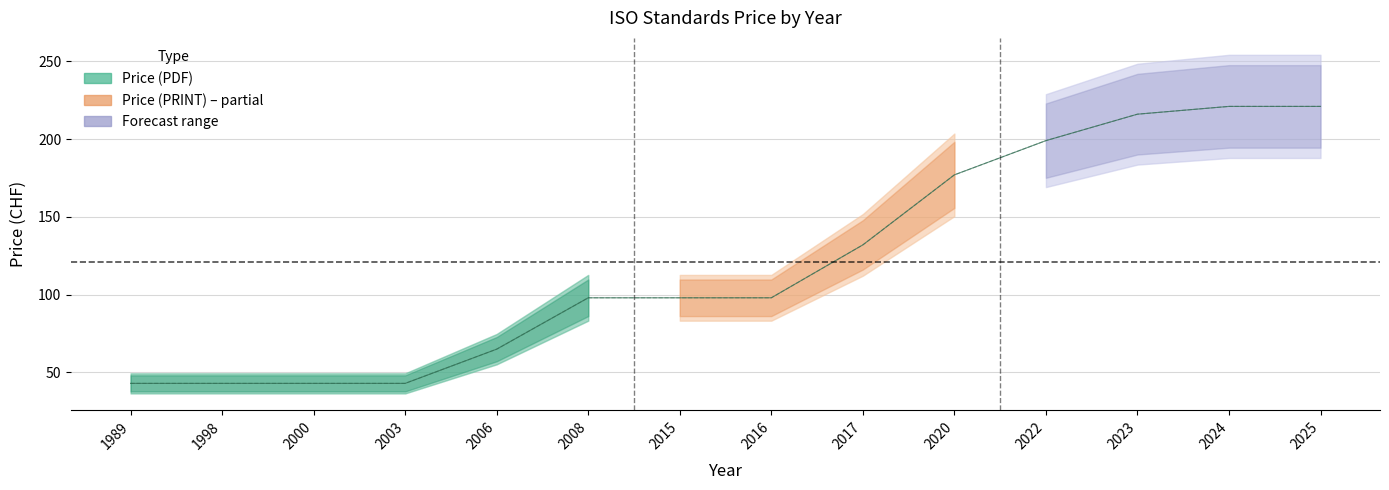

The Price (PDF) series shows 69 at 2000. True or false?

False